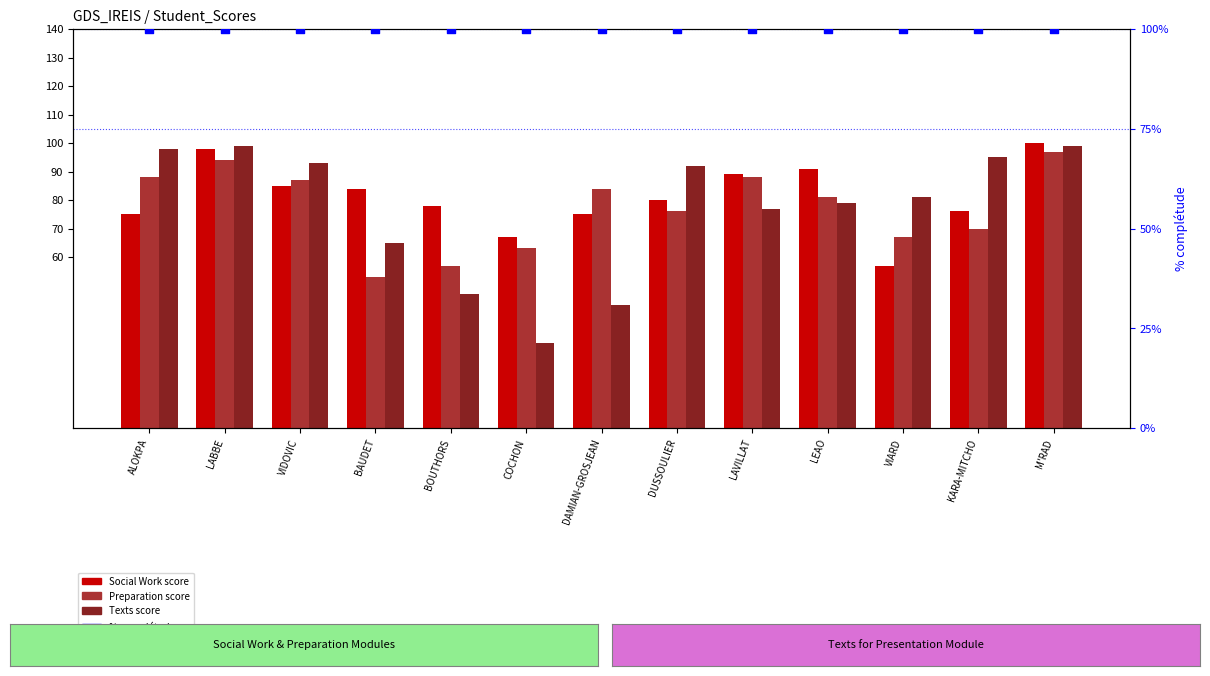

Which series has the largest total across all categories?

% completude